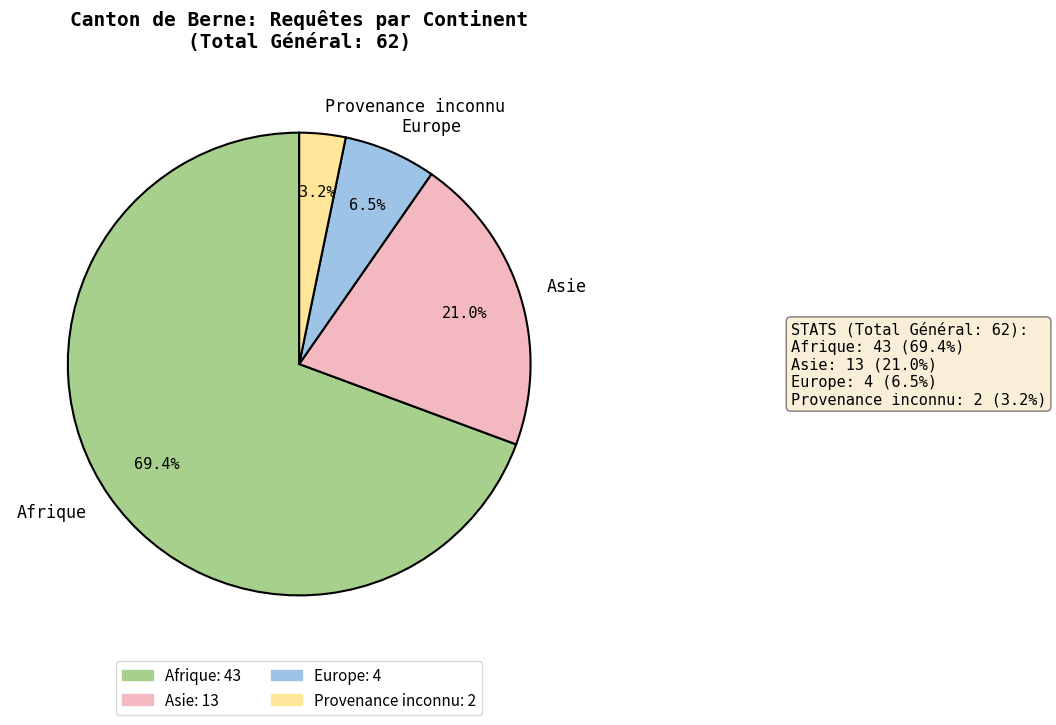

Count the number of slices in the pie.

4